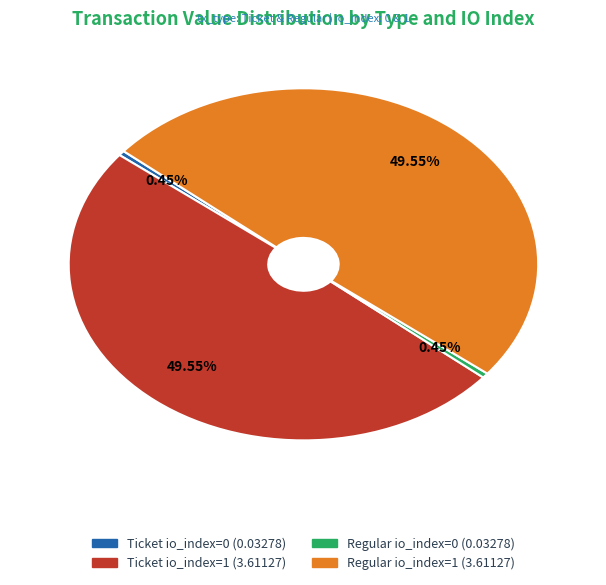

Is the sum of Ticket io_index=1 and Regular io_index=1 greater than half?

Yes